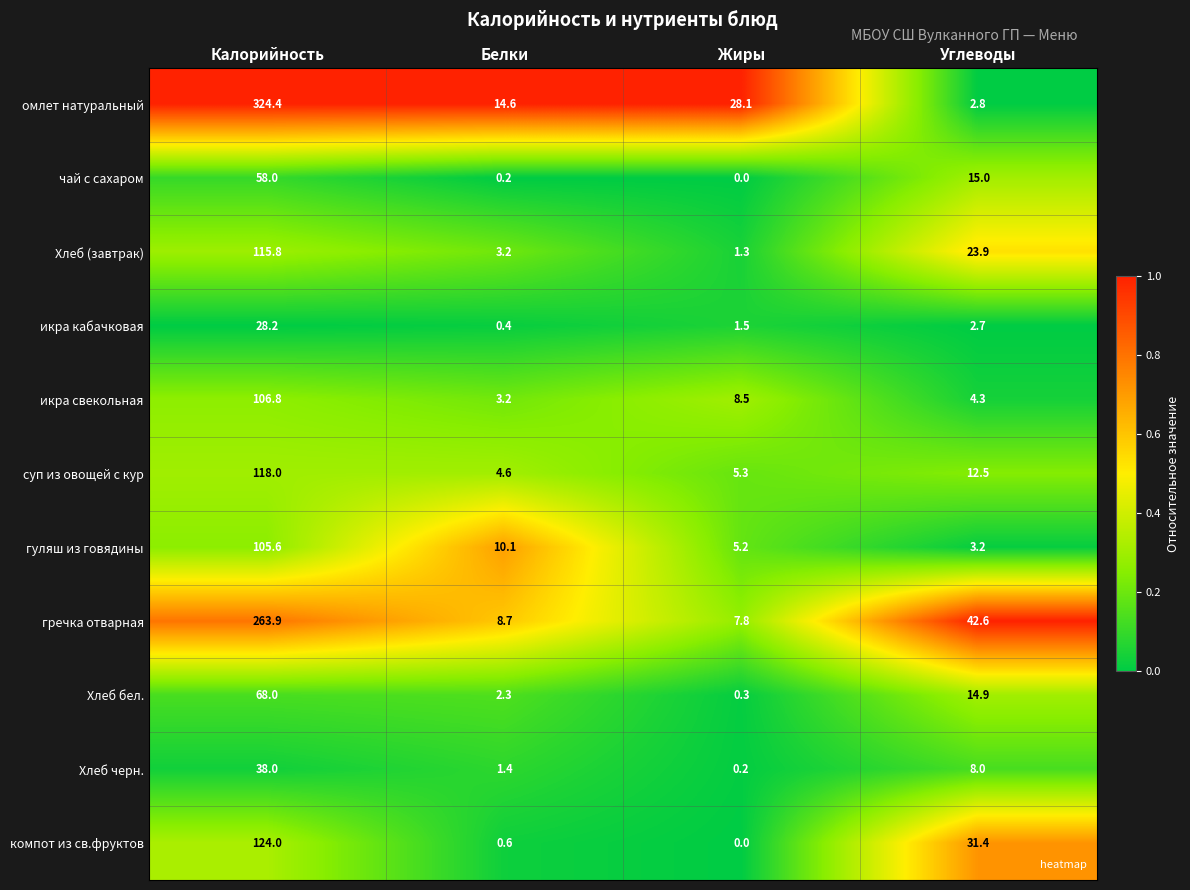

At how many categories does at least one series exceed 0?

4